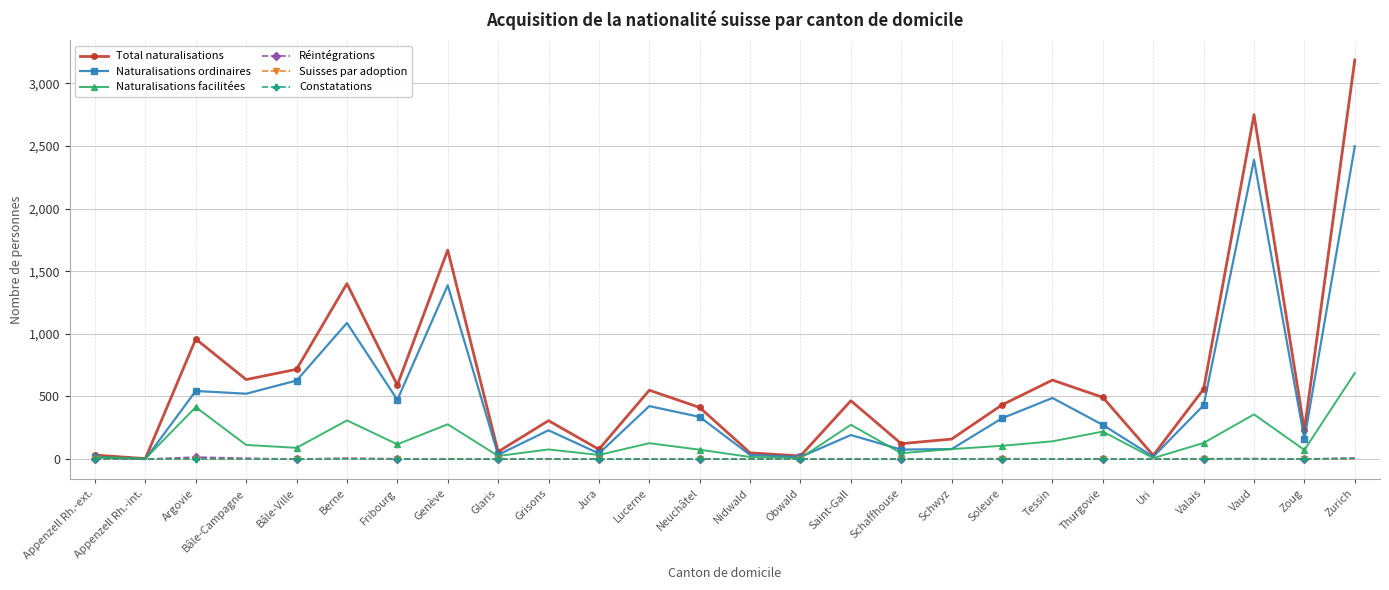

Between Appenzell Rh.-ext. and Schaffhouse, which series saw the biggest shift?

Total naturalisations